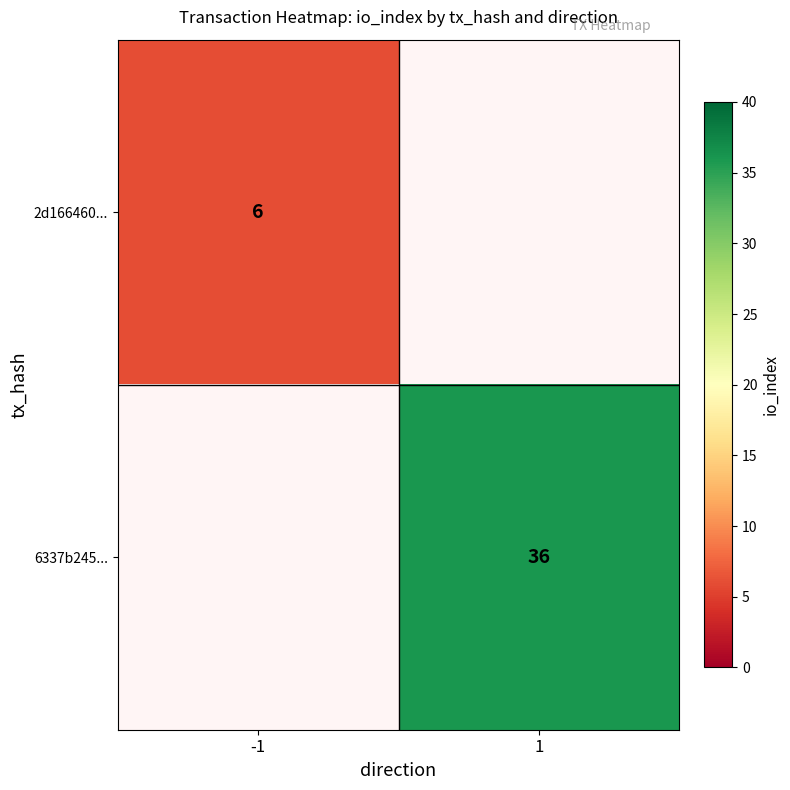

True or false: 6337b245... has a value of 52.8 at 1.

False